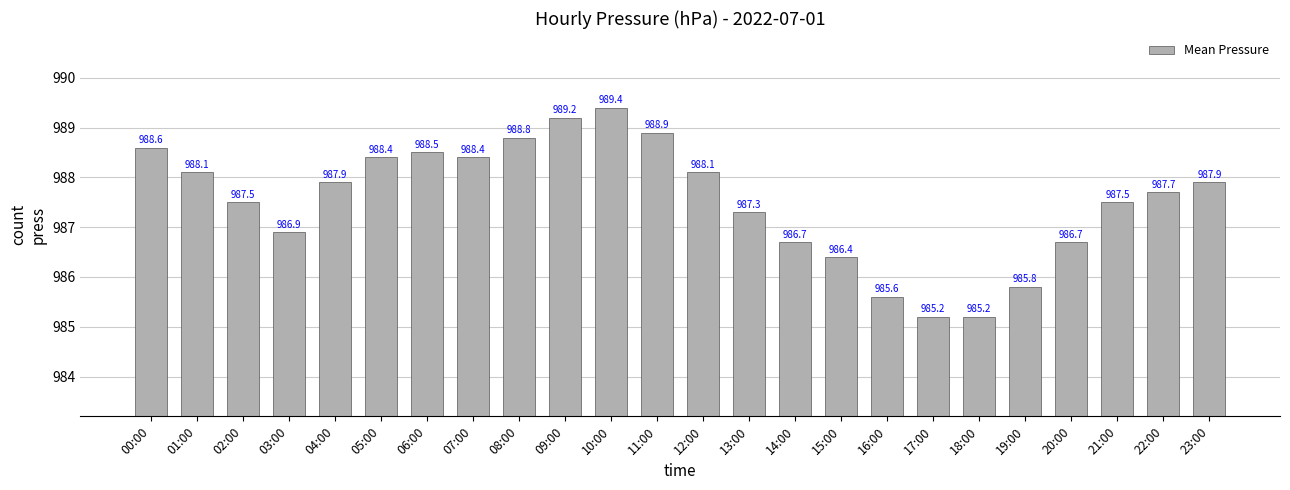

How many bars are there in total?

24